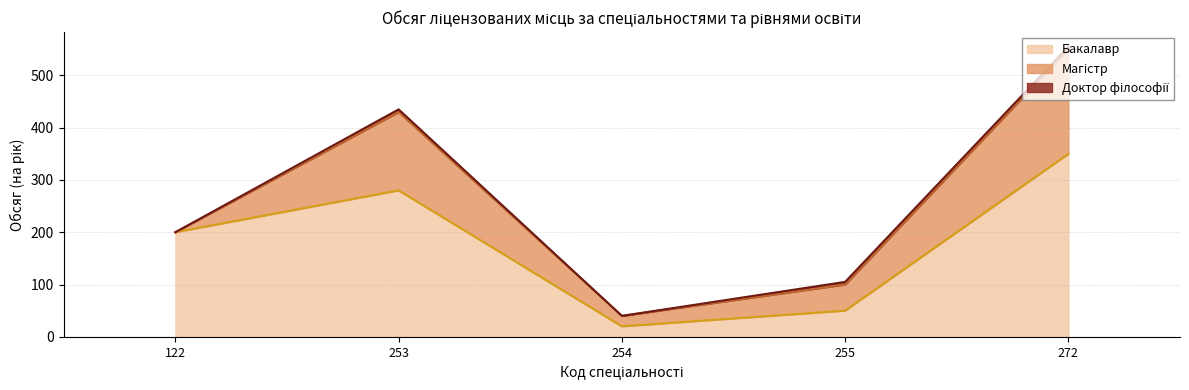

Rank the categories by Доктор філософії value from highest to lowest.

253, 255, 272, 122, 254